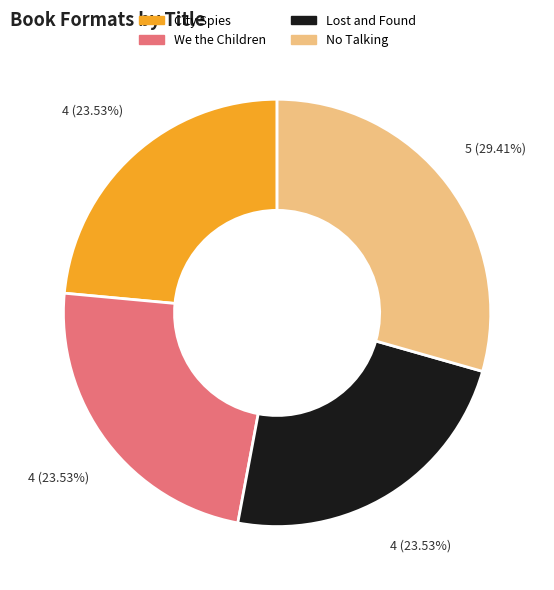

Which slice is the largest?

No Talking